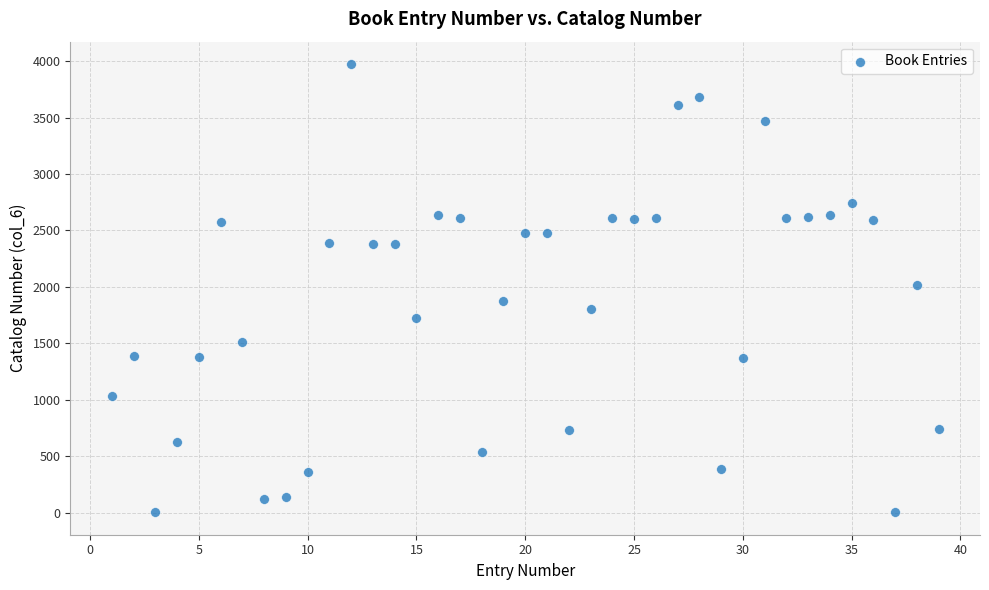

What is the range of X values (max minus min)?

38